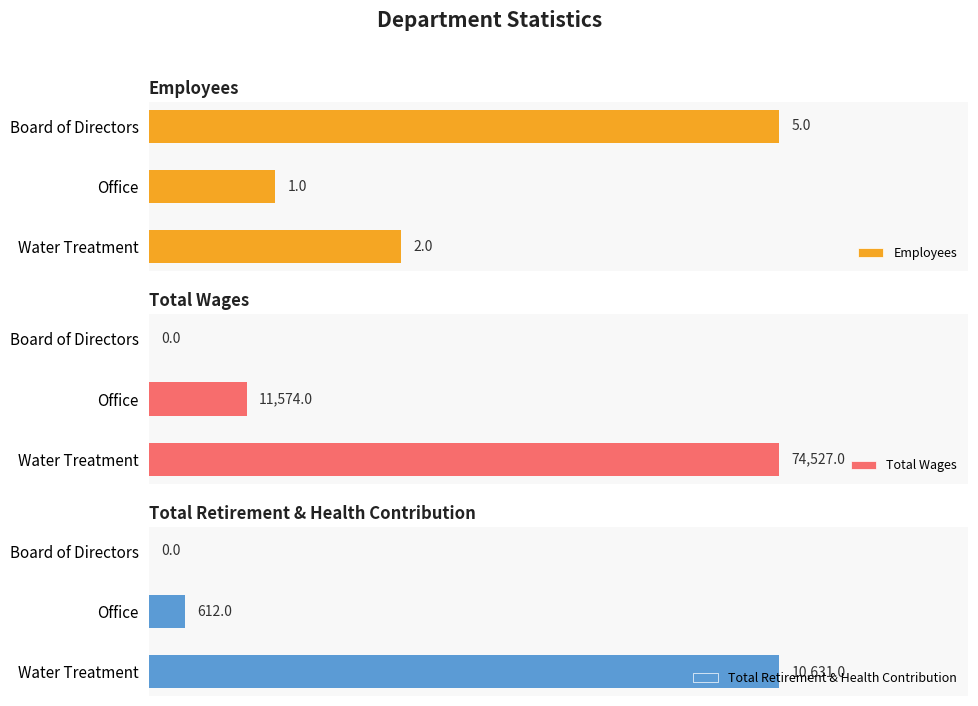

At which label does Employees reach its minimum?

Office